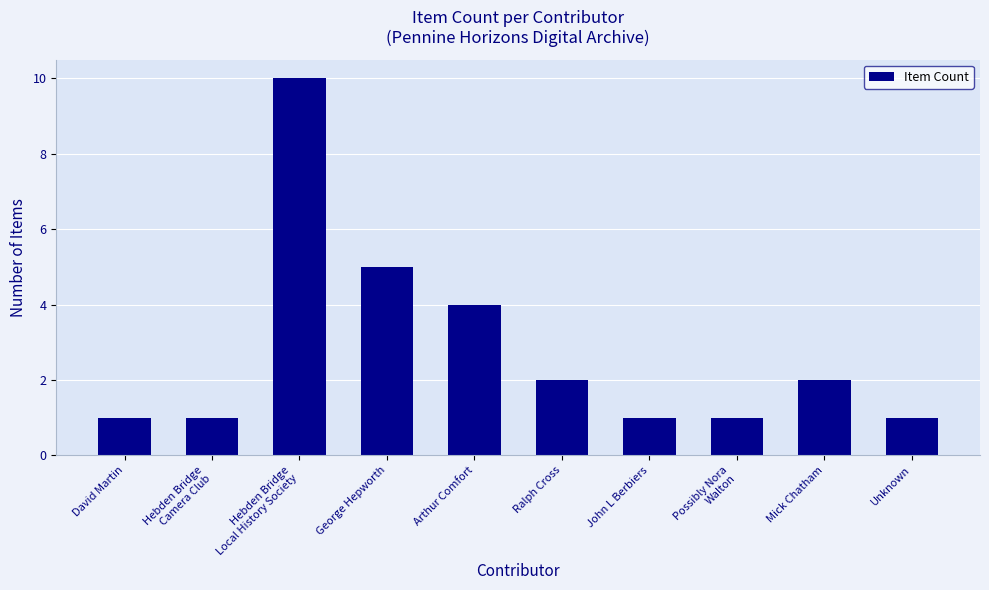

What is the maximum value shown in the chart?

10